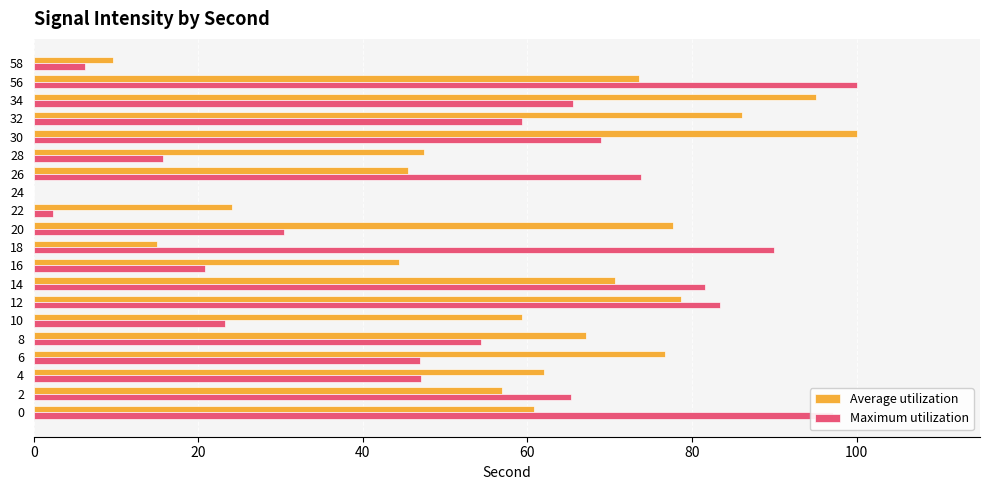

The value of Maximum utilization at 0 is 39.1. True or false?

False